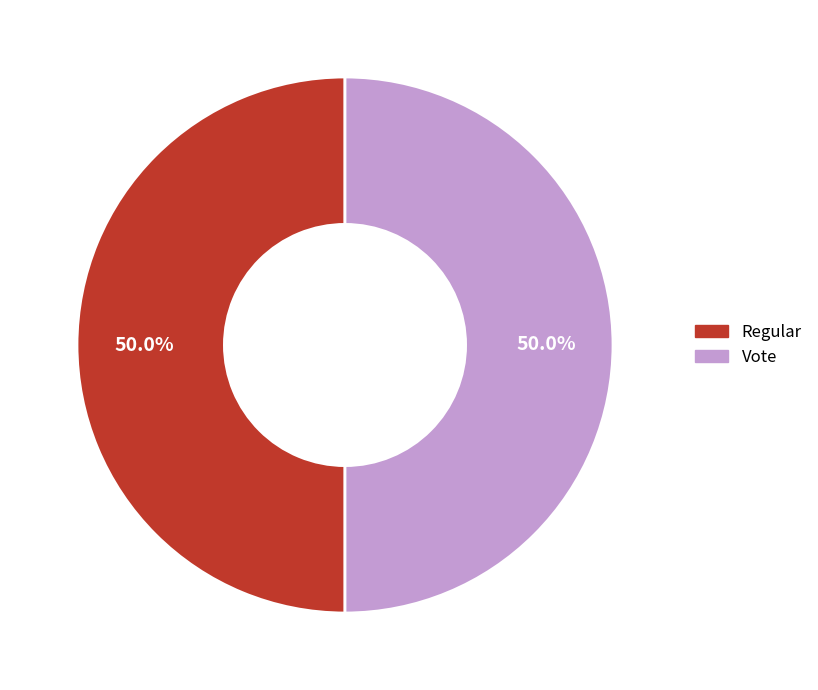

True or false: Vote accounts for 50% of the total.

True